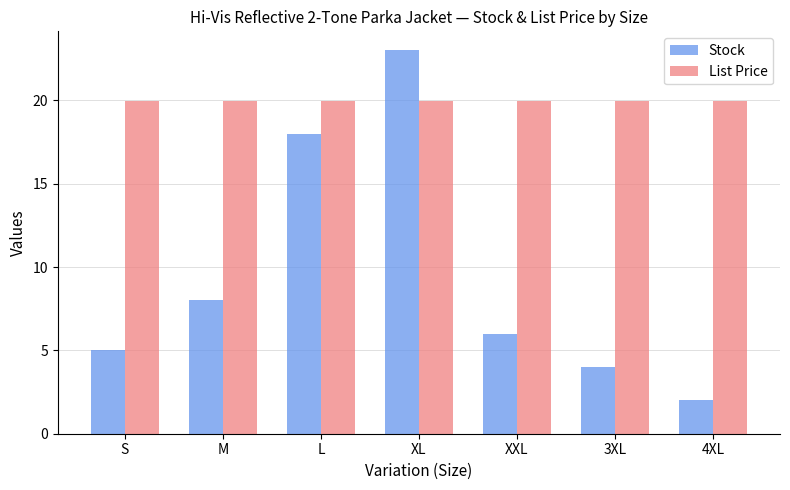

At which label does Stock first exceed 6?

M